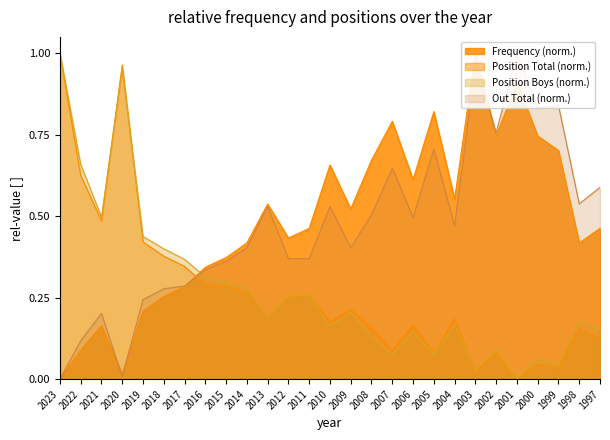

At which label does Position Boys reach its minimum?

2001